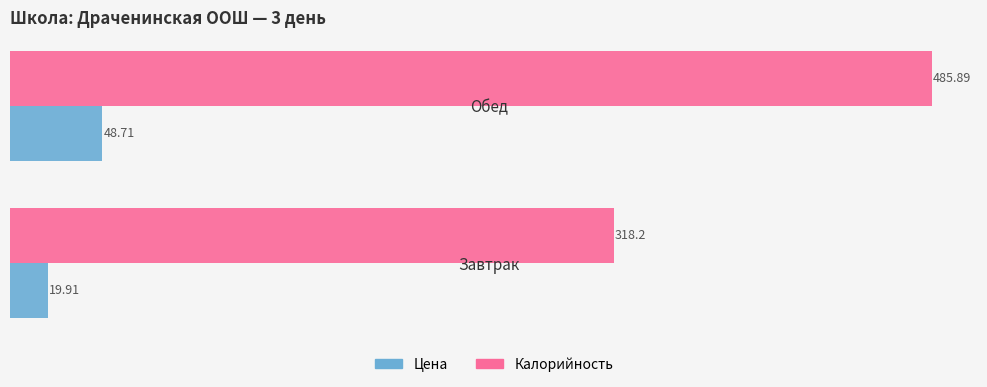

Rank the categories by Калорийность value from lowest to highest.

Завтрак, Обед